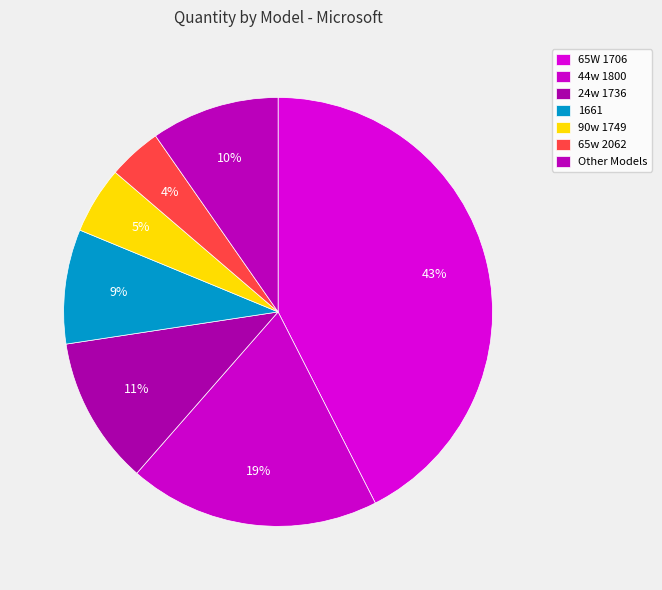

The 44w 1800 slice represents 19% of the pie. True or false?

True